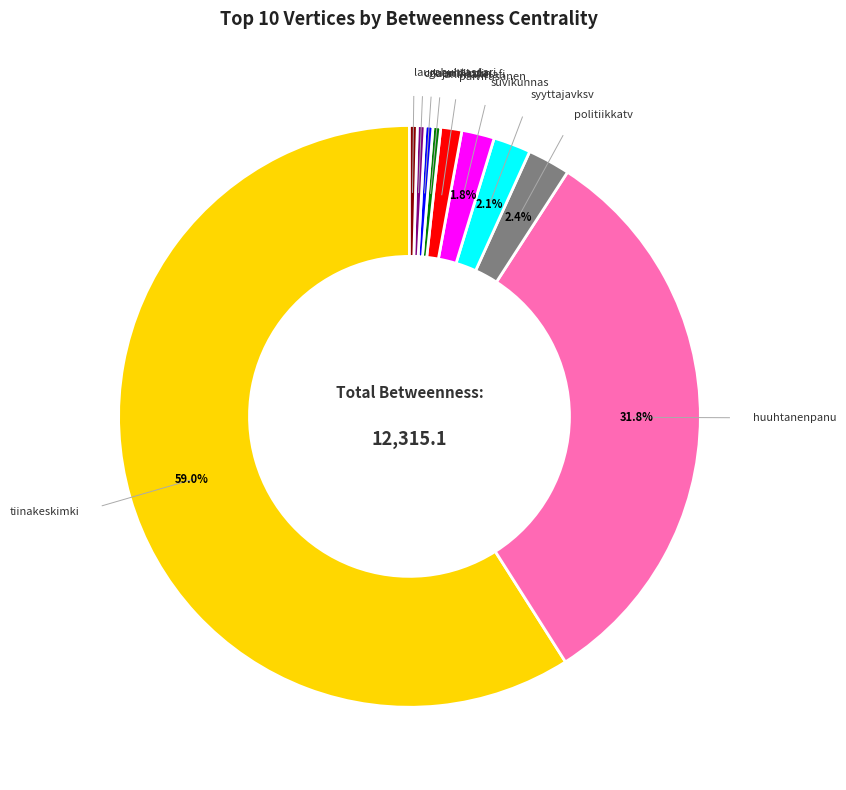

Is there a majority slice in this chart?

Yes